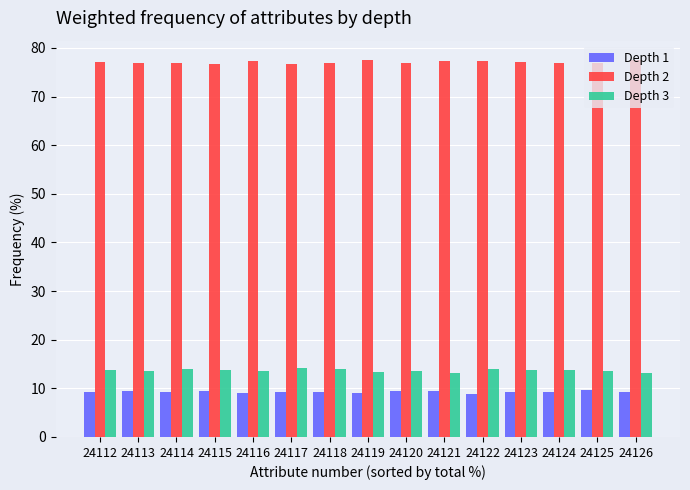

What is the average value of the Depth 3 series?

13.7